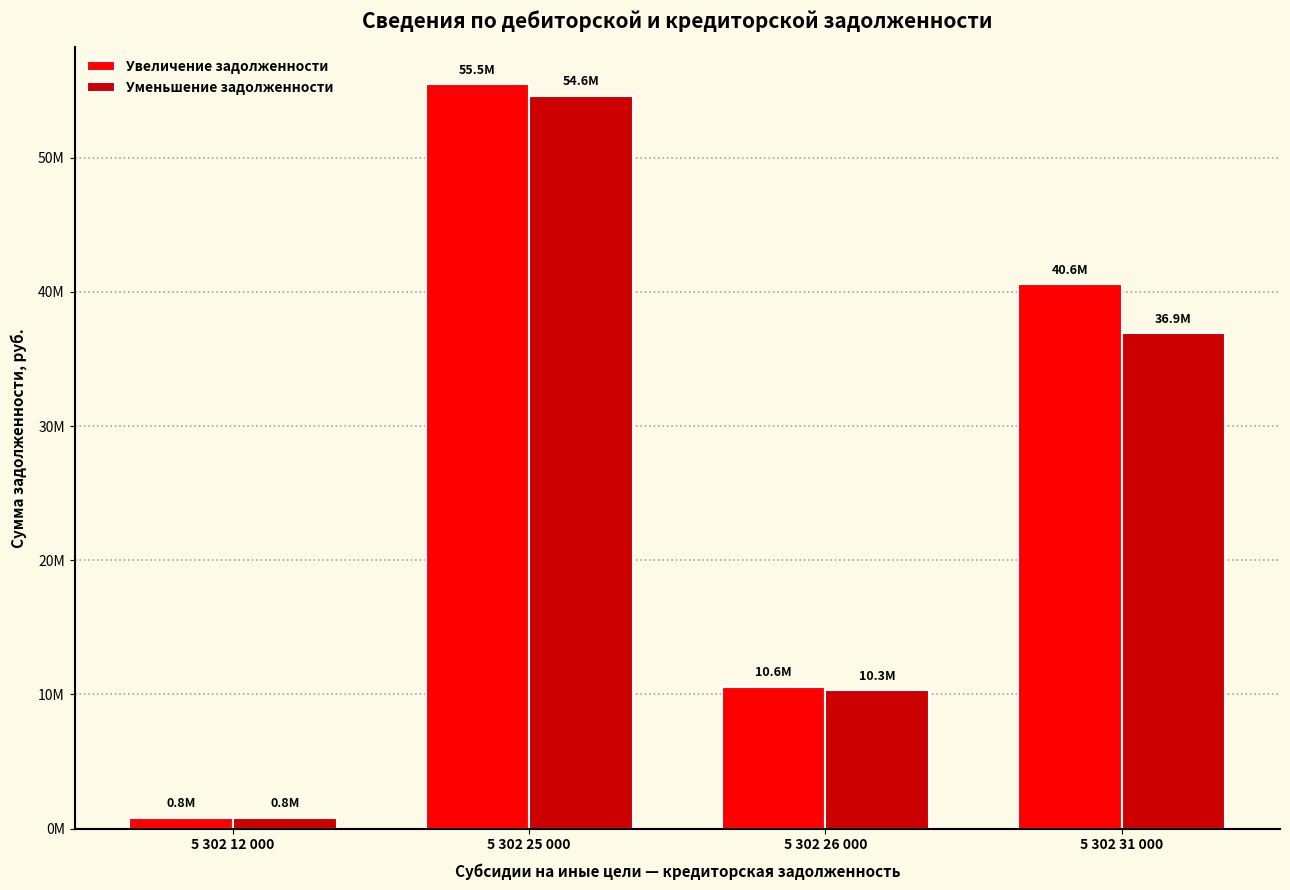

What position from the left is 5 302 26 000?

3